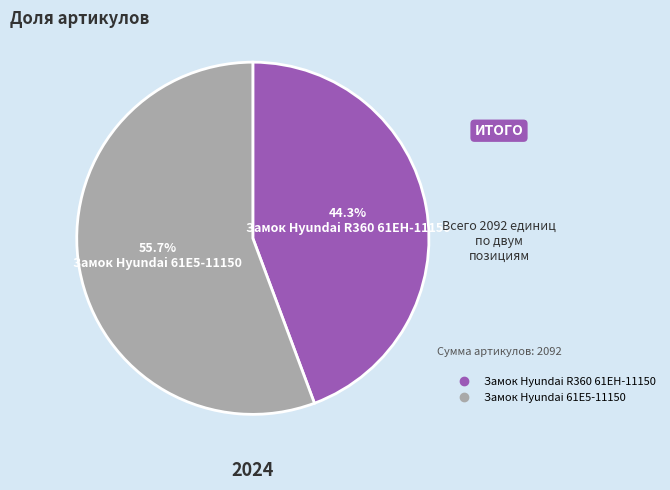

Combined, what portion of the pie is Замок Hyundai R360 61EH-11150 and Замок Hyundai 61E5-11150?

100.0%